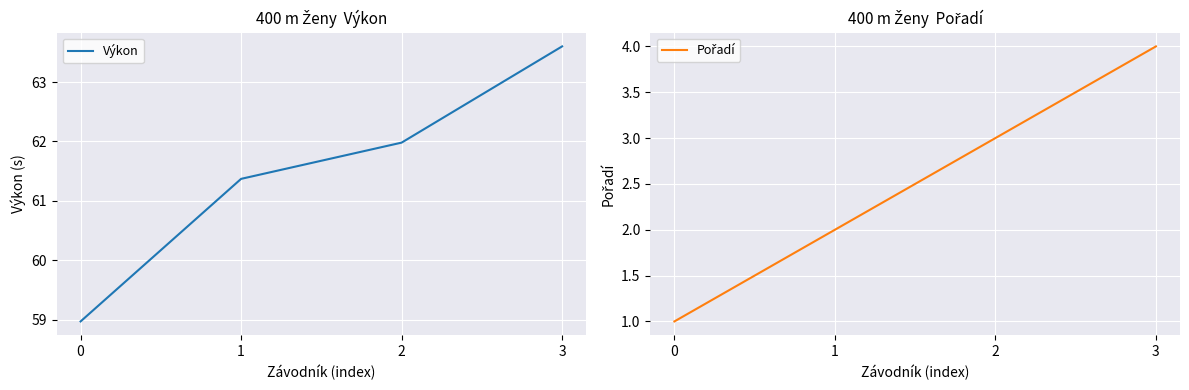

What is the total value across all series at 2?

65.0